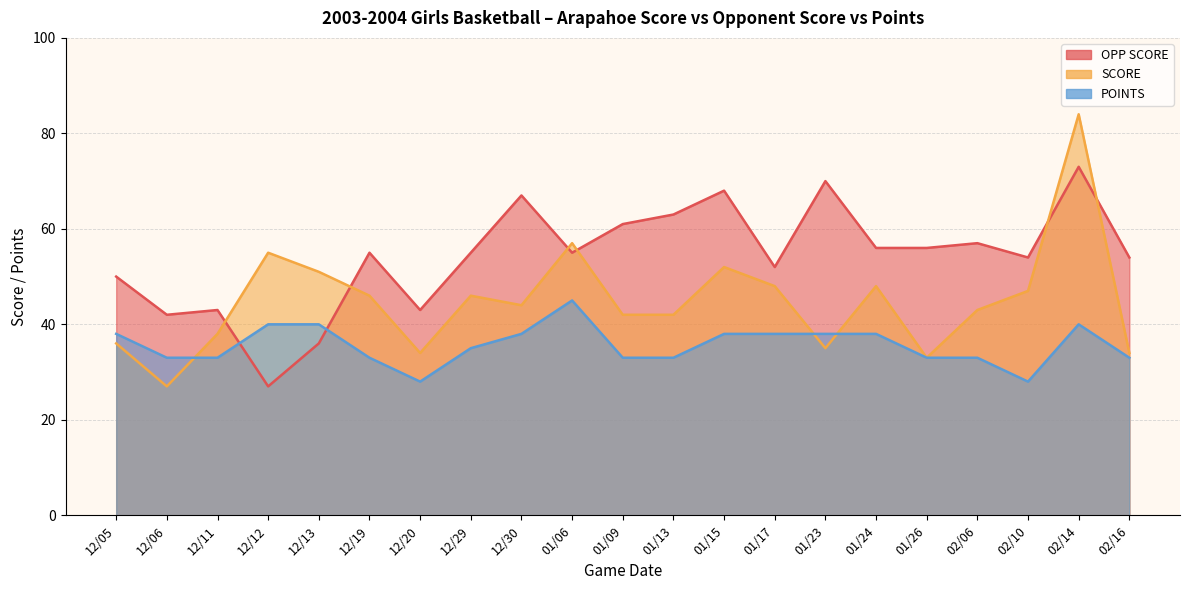

In POINTS, how many points are lower than both neighbors (excluding endpoints)?

2